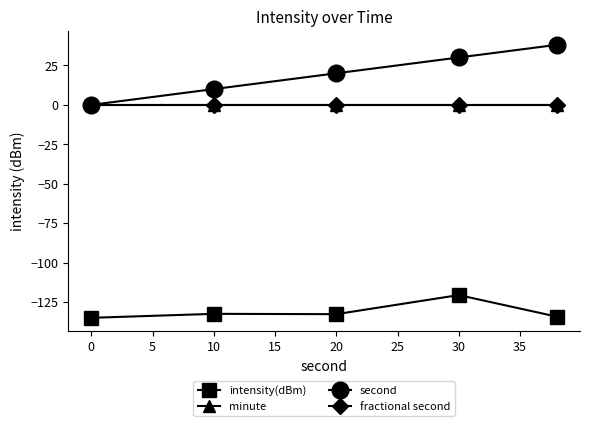

Which series has the largest range (max minus min)?

second